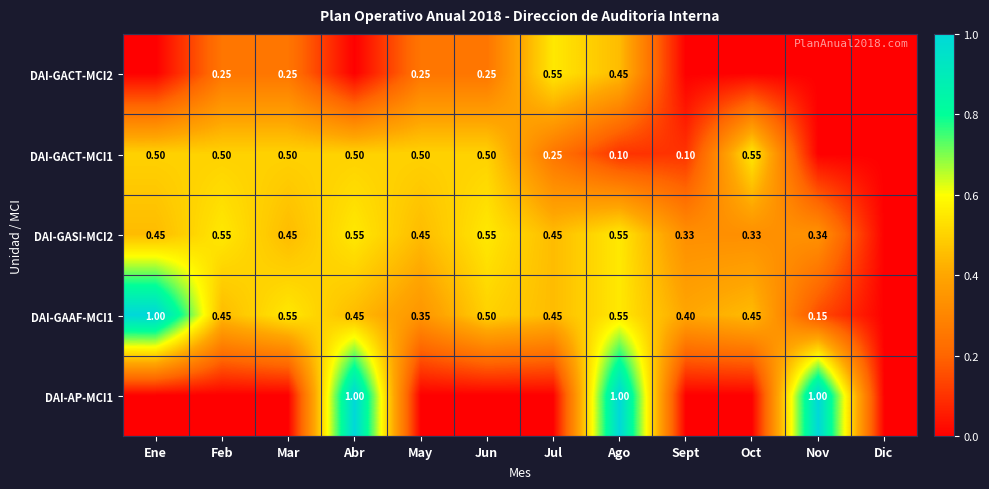

The value of DAI-GASI-MCI2 at Mar is 0.7. True or false?

False